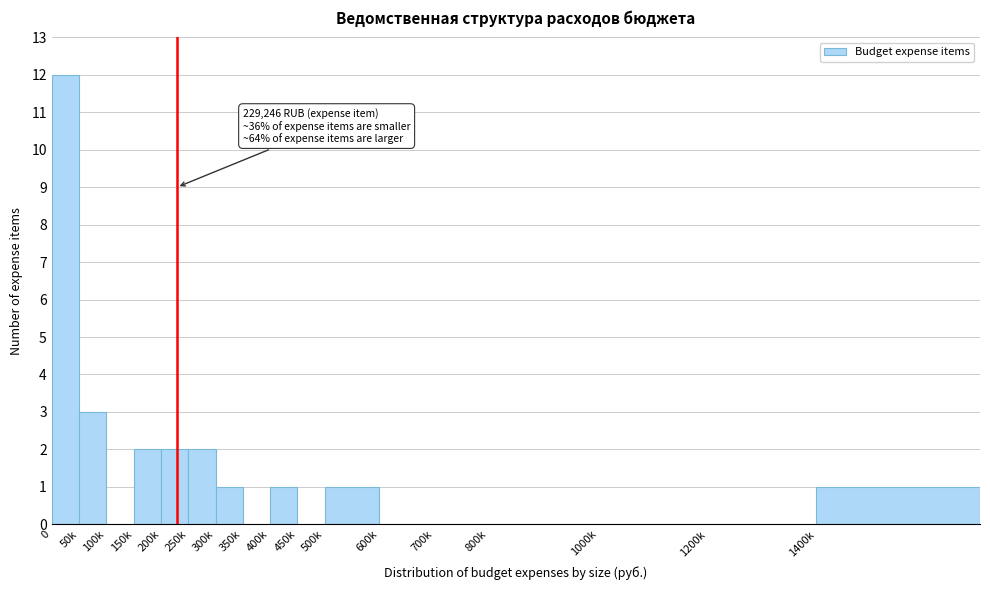

Reading right to left, transcribe all the data shown in this chart.

1400k=1	1200k=0	1000k=0	800k=0	700k=0	600k=0	500k=1	450k=0	400k=1	350k=0	300k=1	250k=2	200k=2	150k=2	100k=0	50k=3	0=12